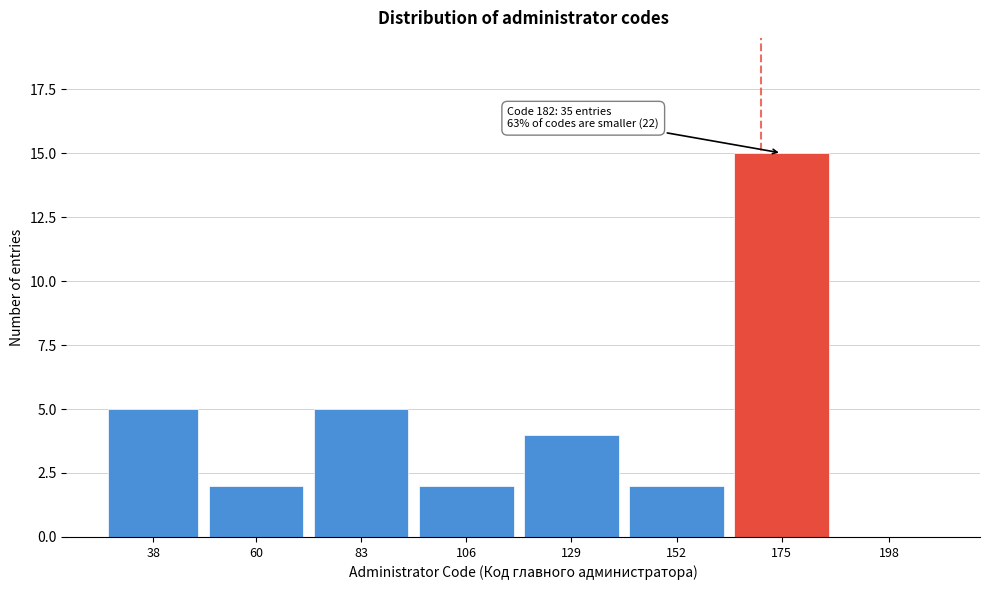

Reading right to left, list all the values displayed in this chart.

198=0	175=15	152=2	129=4	106=2	83=5	60=2	38=5